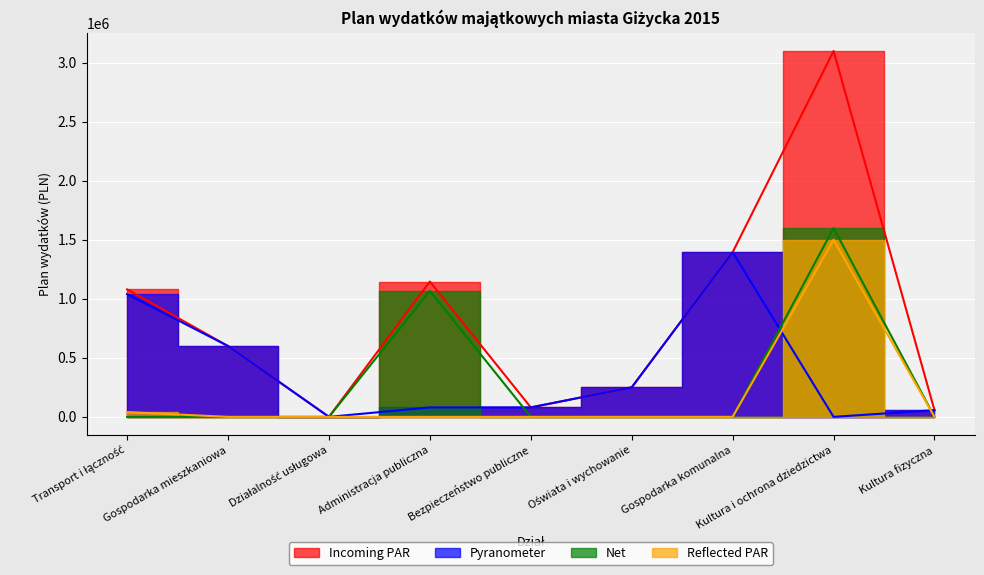

Rank the categories by value from highest to lowest.

Kultura i ochrona dziedzictwa, Gospodarka komunalna, Administracja publiczna, Transport i łączność, Gospodarka mieszkaniowa, Oświata i wychowanie, Bezpieczeństwo publiczne, Kultura fizyczna, Działalność usługowa